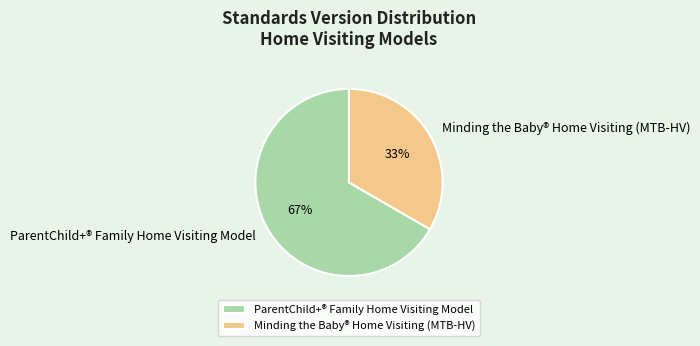

Rank the categories by value from lowest to highest.

Minding the Baby® Home Visiting (MTB-HV), ParentChild+® Family Home Visiting Model